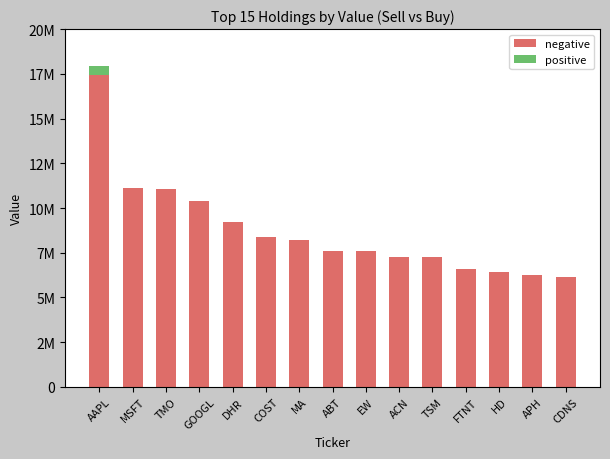

What are all the series names shown in the legend?

negative, positive